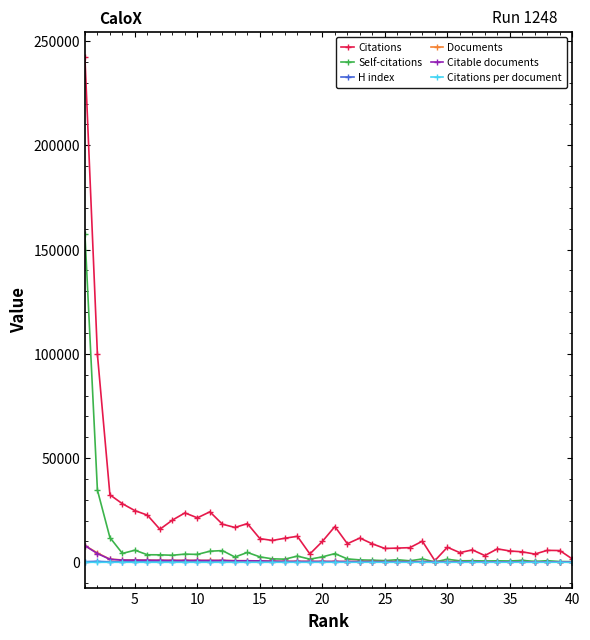

Which series has the largest range (max minus min)?

Citations